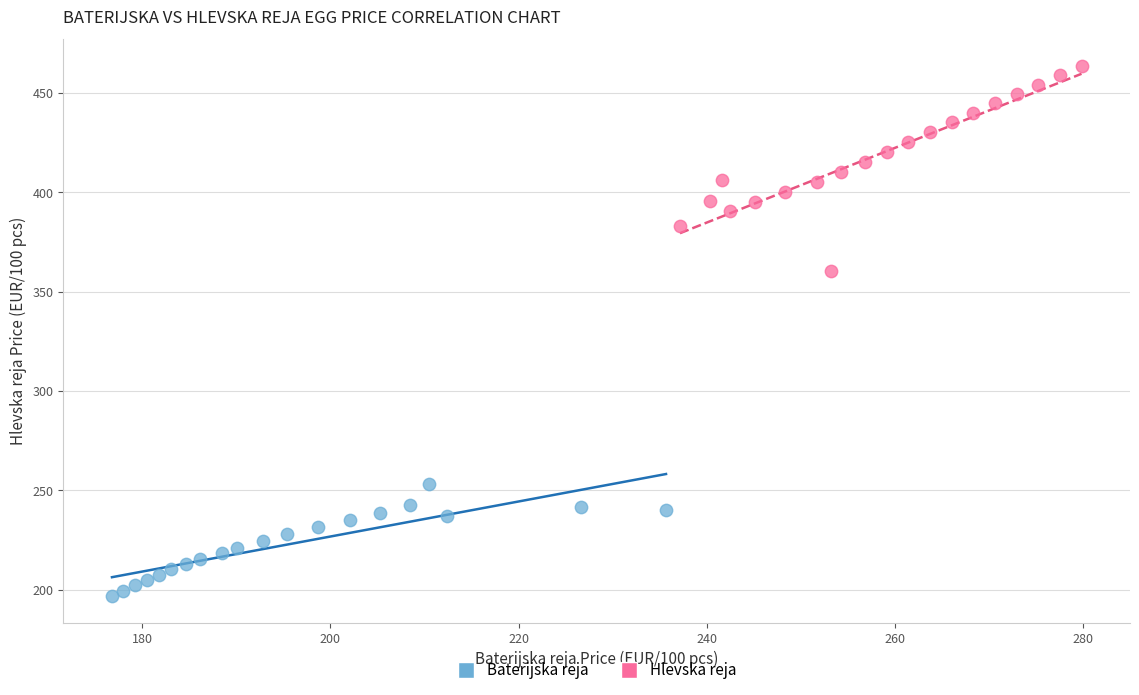

Which series contains the lowest Y value?

Baterijska reja